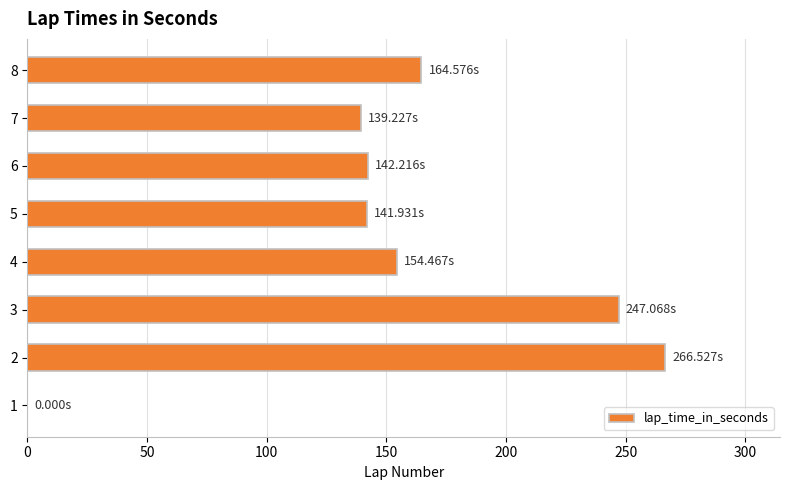

What is the change in value from 5 to 8?

+22.6